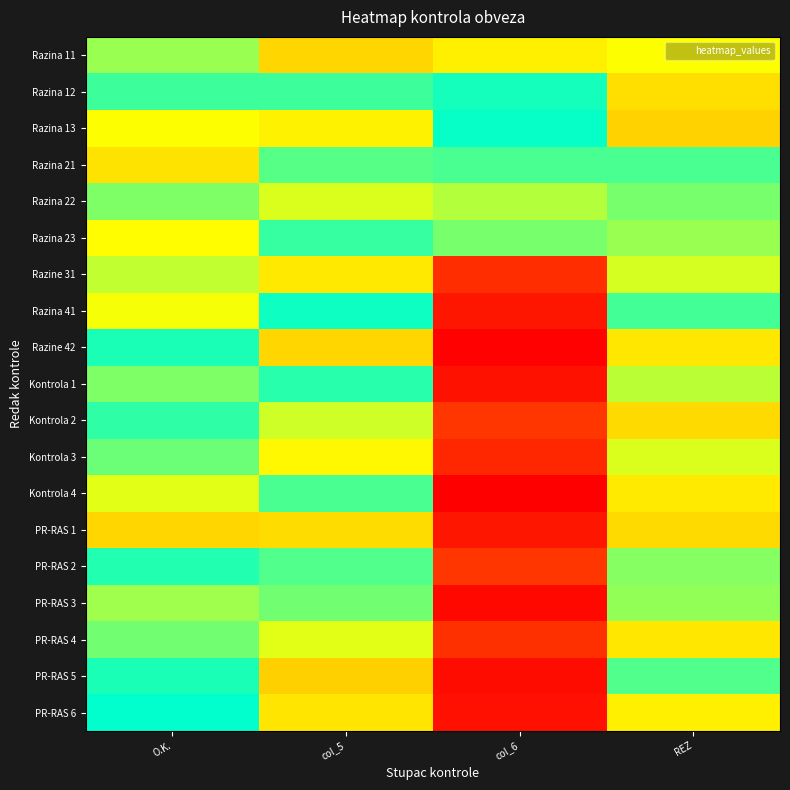

At O.K., list the series in order from largest to smallest.

PR-RAS 1, Razina 21, Razina 23, Razina 13, Razina 41, Kontrola 4, Razine 31, PR-RAS 3, Razina 11, Kontrola 1, Razina 22, PR-RAS 4, Kontrola 3, Razina 12, Kontrola 2, PR-RAS 2, PR-RAS 5, Razine 42, PR-RAS 6